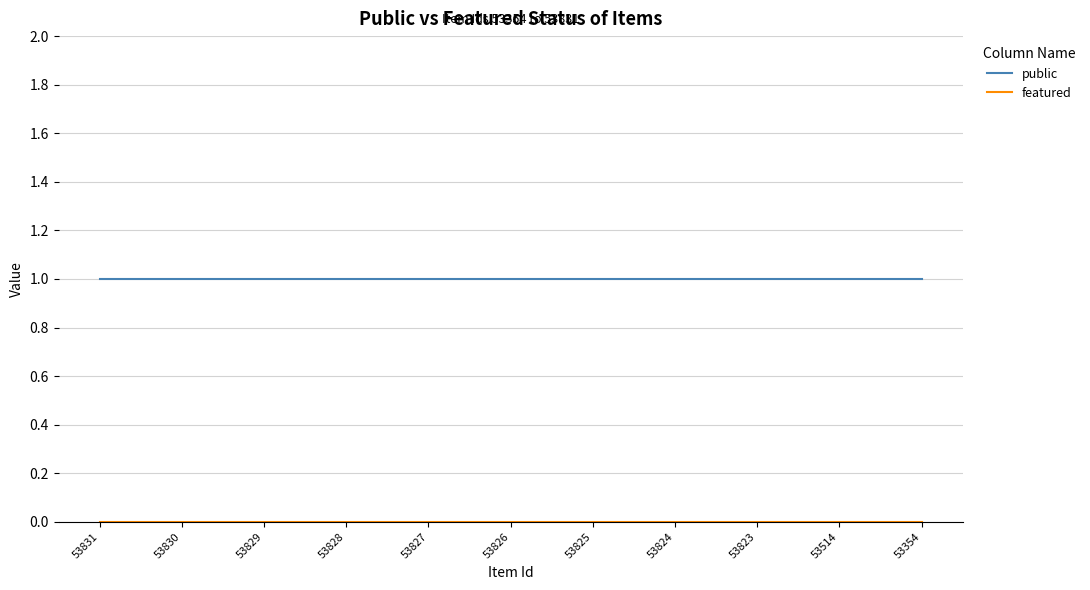

Which series has the largest total across all categories?

public